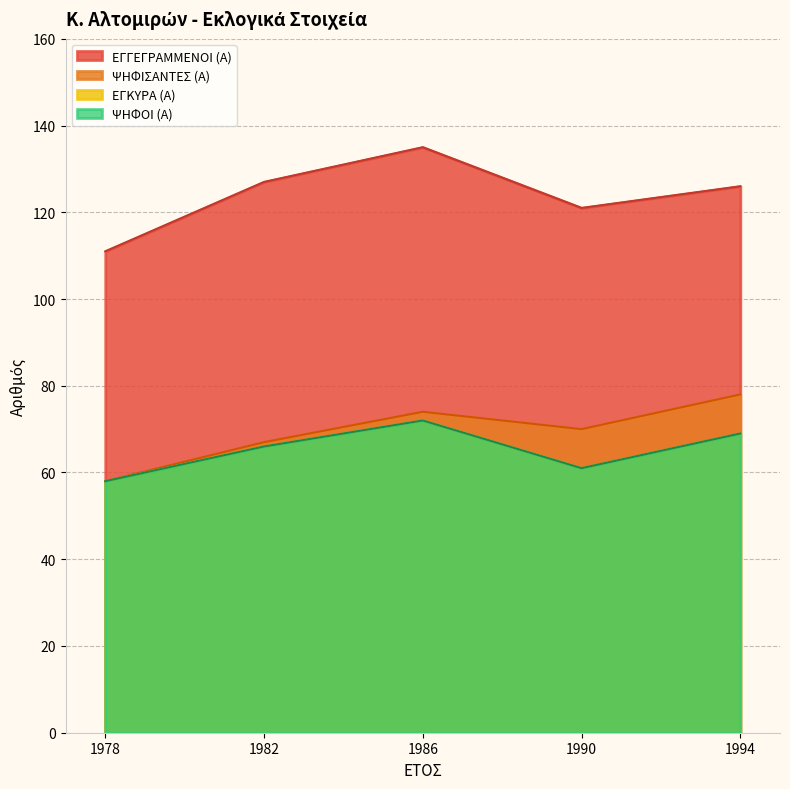

Where is the first local maximum for ΨΗΦΙΣΑΝΤΕΣ (Α)?

1986